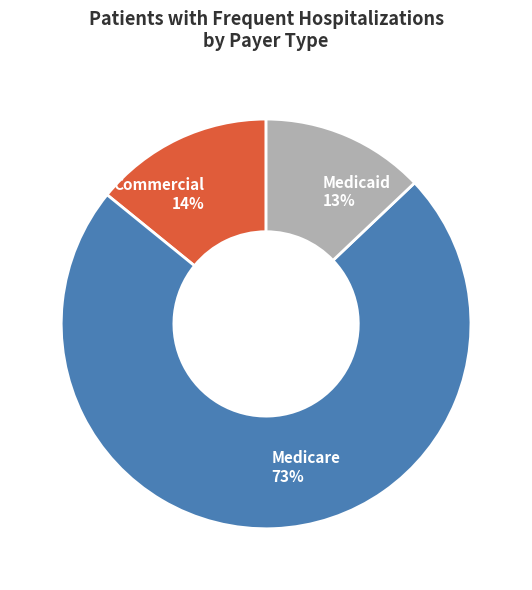

To the nearest percent, what portion does Commercial represent?

14%